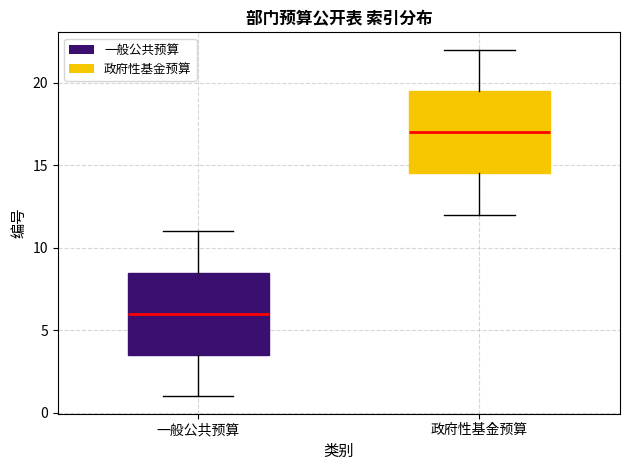

Which box's median line is the highest?

政府性基金预算